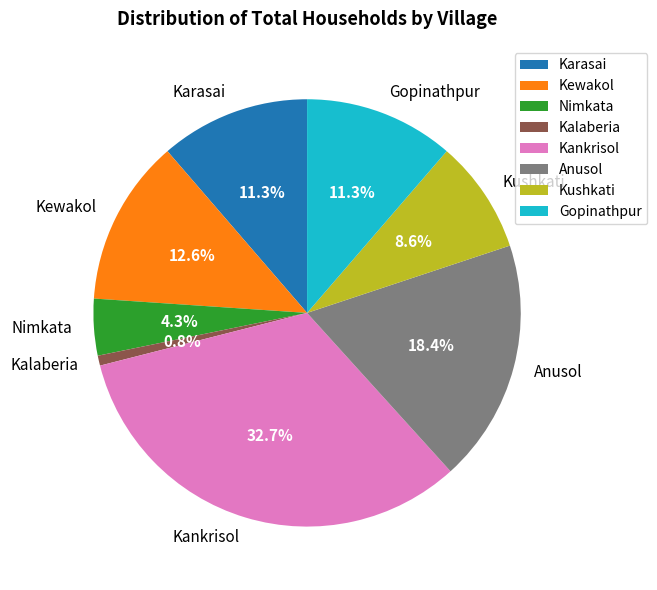

True or false: Kalaberia accounts for 8% of the total.

False